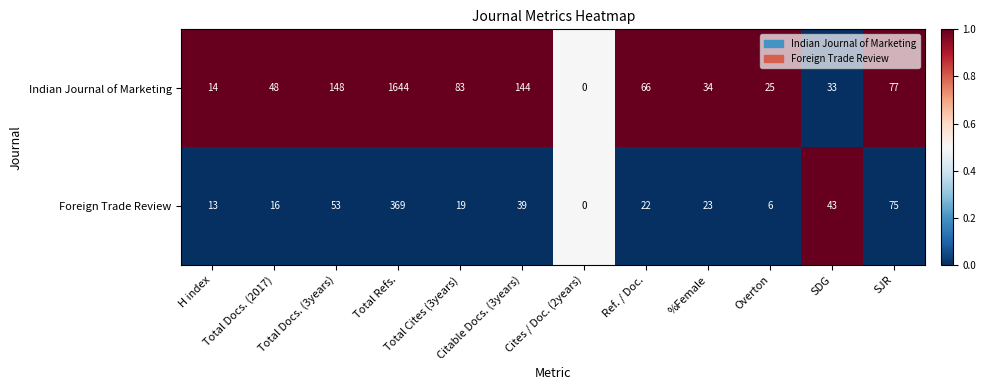

Which series has the largest range (max minus min)?

Indian Journal of Marketing